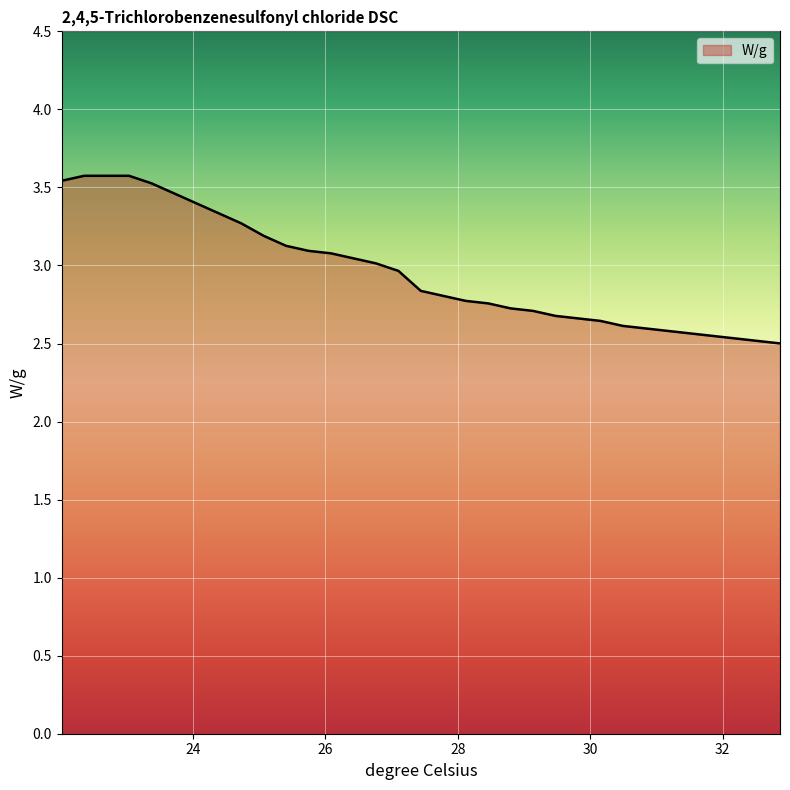

Reading left to right, extract all data points from this chart.

3.5	3.6	3.6	3.6	3.5	3.5	3.4	3.3	3.3	3.2	3.1	3.1	3.1	3.0	3.0	3.0	2.8	2.8	2.8	2.8	2.7	2.7	2.7	2.7	2.6	2.6	2.6	2.6	2.6	2.5	2.5	2.5	2.5